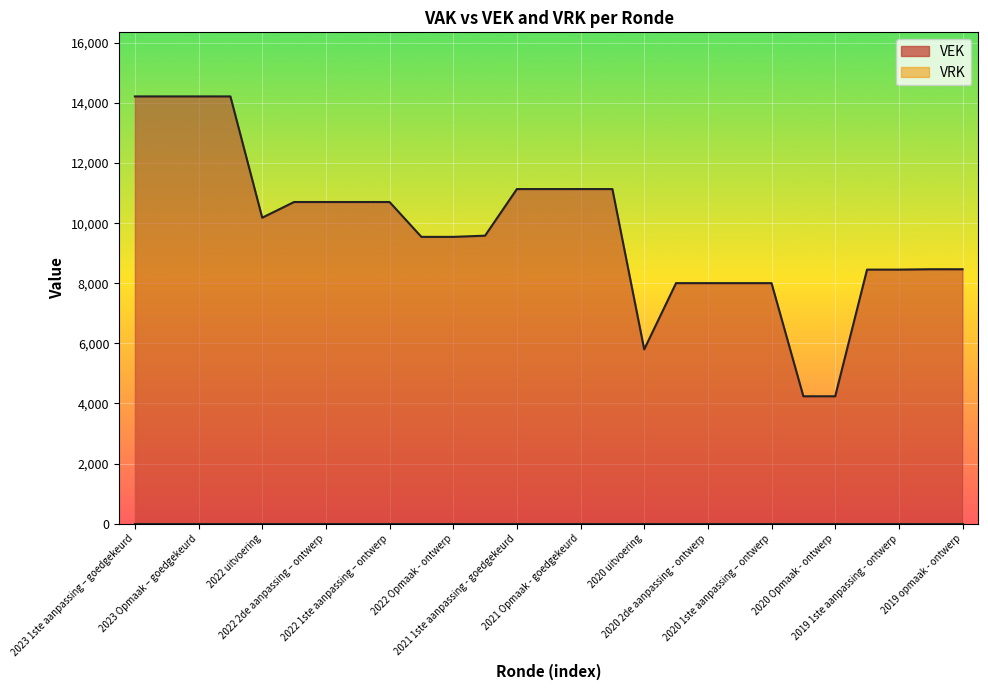

Is it true that the value at 2020 uitvoering is 2190?

False